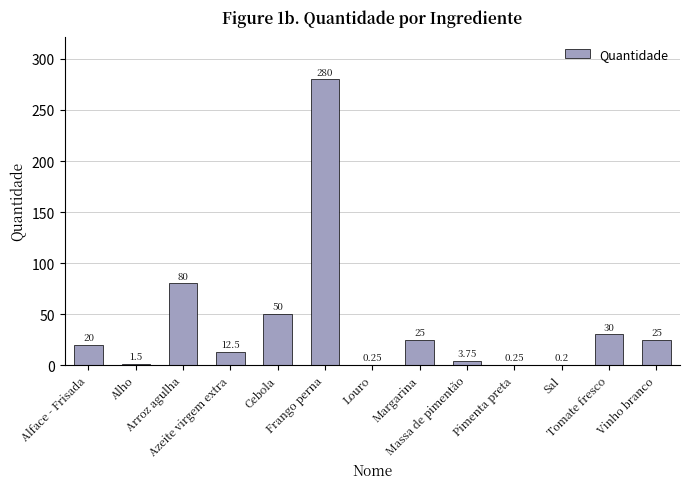

At which category does the chart reach its minimum across all series?

Sal